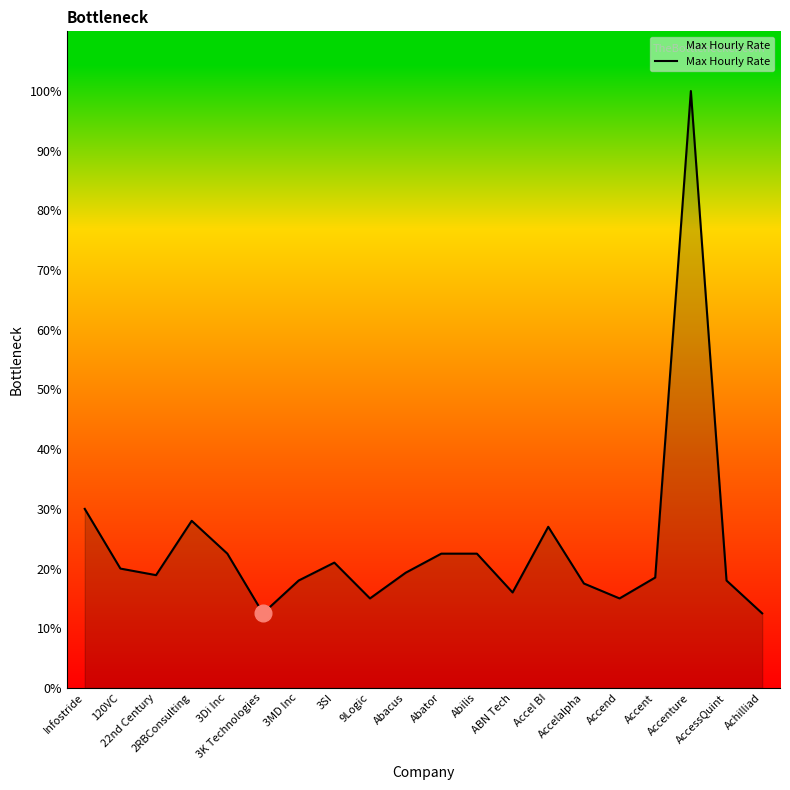

Which category has the highest value across all series?

Accenture